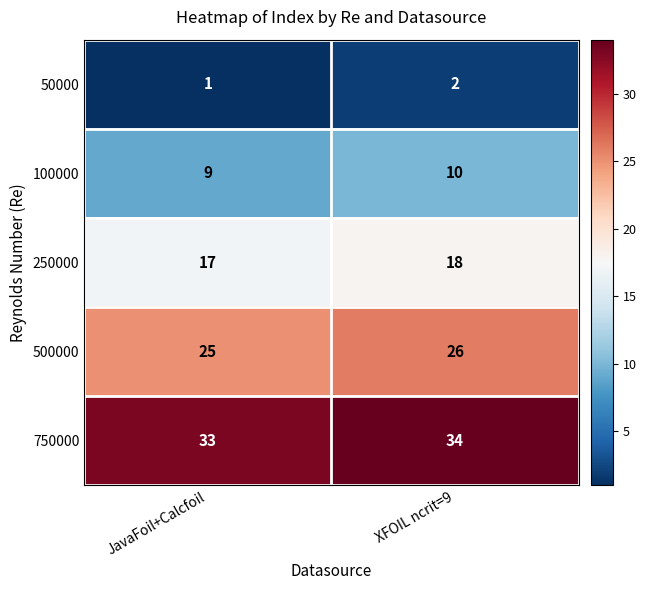

Reading right to left, extract all data points from this chart.

50000: 2	1
100000: 10	9
250000: 18	17
500000: 26	25
750000: 34	33